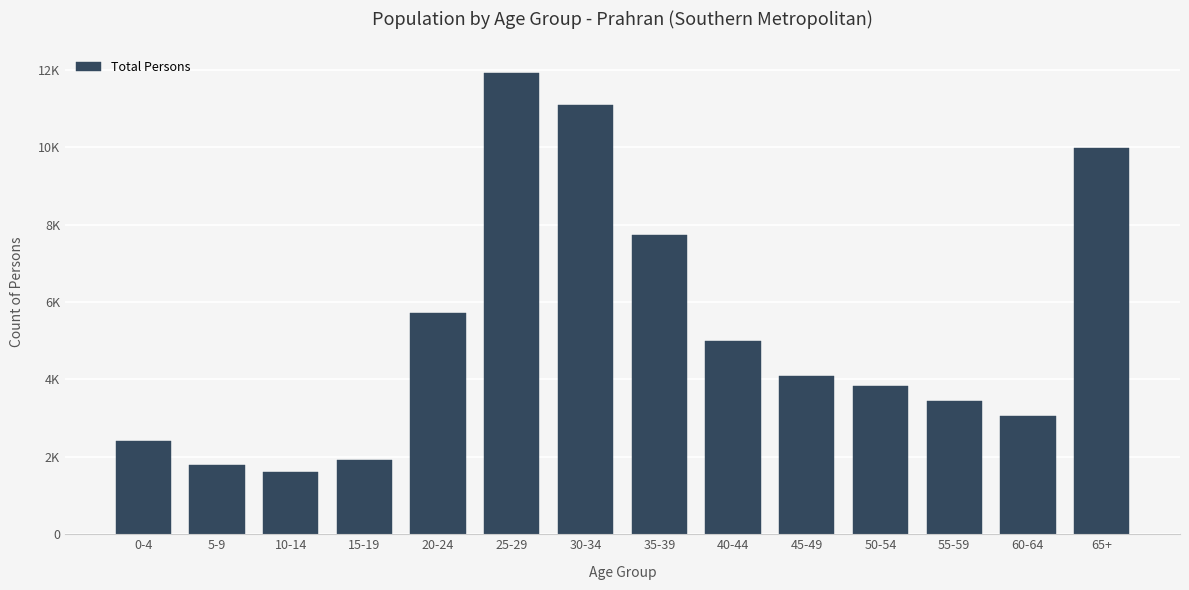

Where does the data first go above 4078?

20-24